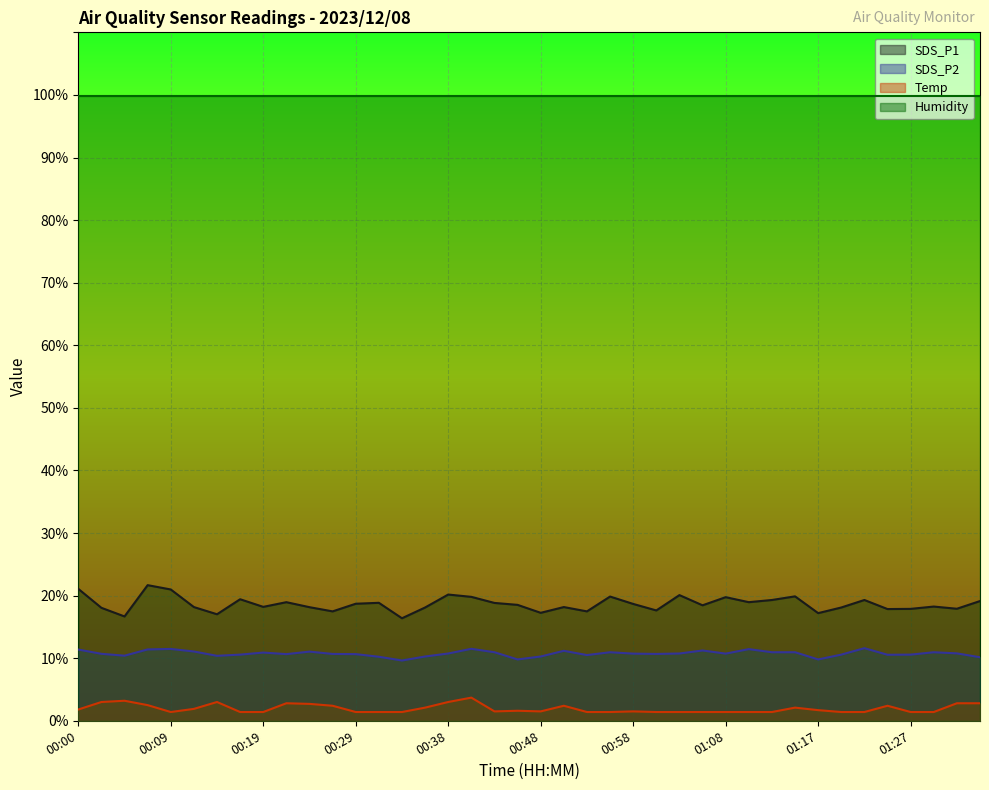

Where is the first local minimum for SDS_P1?

00:04